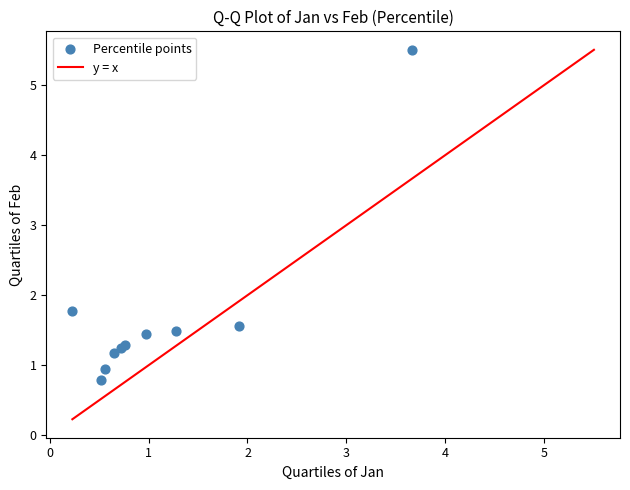

What Y value in the scatter plot is closest to 3?

1.8